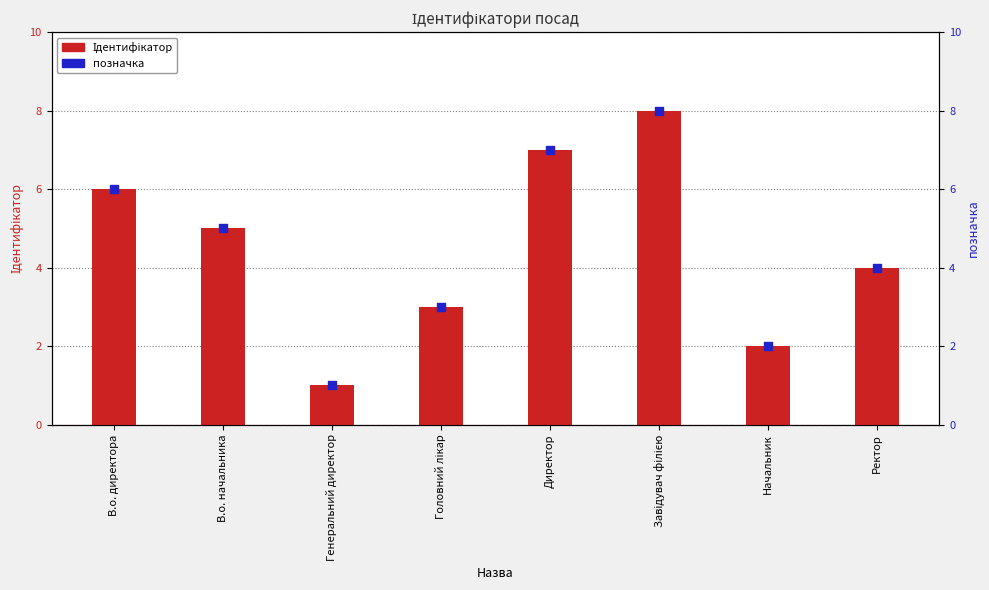

What are all the series names shown in the legend?

Ідентифікатор, позначка